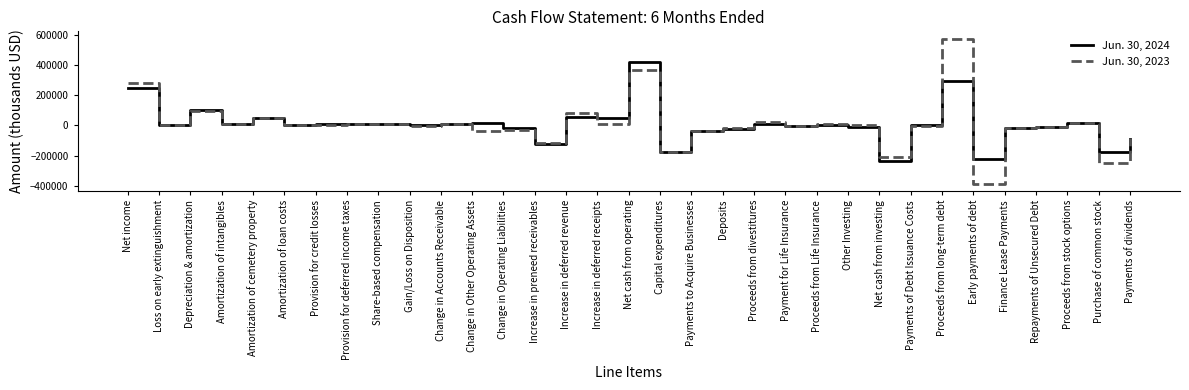

What is the difference between the maximum and minimum values in the Jun. 30, 2023 series?

959406